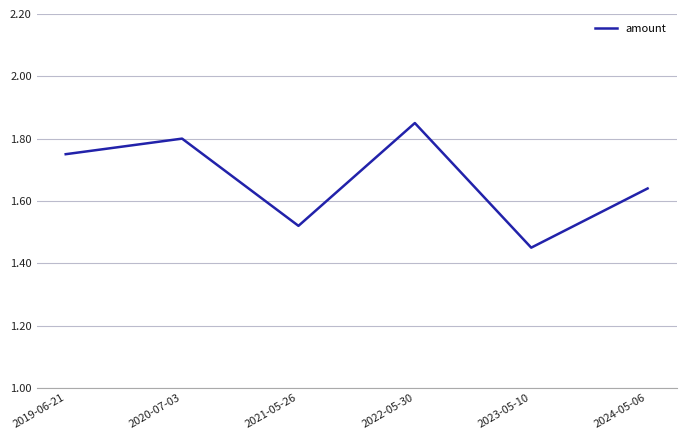

What position from the right is 2024-05-06?

1